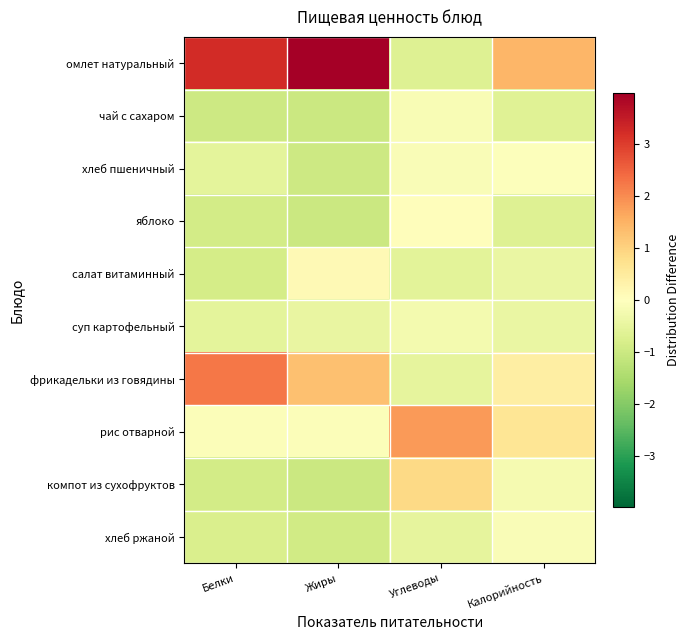

Reading right to left, extract all data points from this chart.

омлет натуральный: Калорийность=1.5	Углеводы=-0.7	Жиры=4.0	Белки=3.3
чай с сахаром: Калорийность=-0.6	Углеводы=-0.2	Жиры=-1.0	Белки=-1.0
хлеб пшеничный: Калорийность=-0.0	Углеводы=-0.1	Жиры=-1.0	Белки=-0.5
яблоко: Калорийность=-0.7	Углеводы=0.1	Жиры=-1.0	Белки=-0.9
салат витаминный: Калорийность=-0.4	Углеводы=-0.6	Жиры=0.1	Белки=-0.9
суп картофельный: Калорийность=-0.4	Углеводы=-0.2	Жиры=-0.4	Белки=-0.6
фрикадельки из говядины: Калорийность=0.4	Углеводы=-0.5	Жиры=1.3	Белки=2.3
рис отварной: Калорийность=0.6	Углеводы=1.8	Жиры=-0.1	Белки=-0.1
компот из сухофруктов: Калорийность=-0.2	Углеводы=0.9	Жиры=-1.0	Белки=-0.9
хлеб ржаной: Калорийность=-0.1	Углеводы=-0.5	Жиры=-0.9	Белки=-0.8